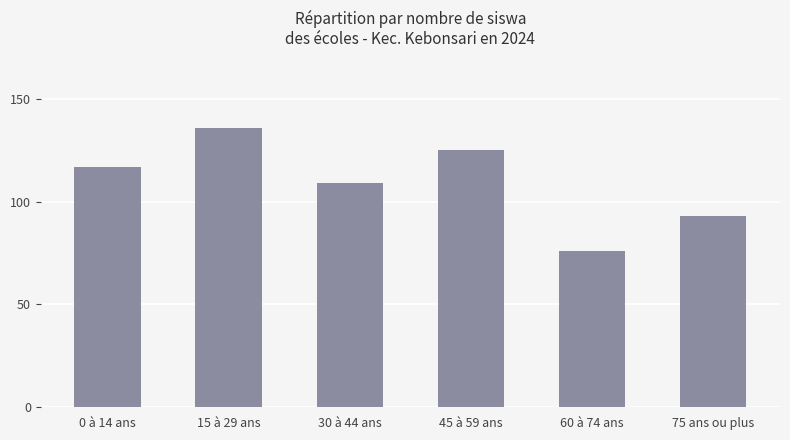

Reading left to right, extract all data points from this chart.

0 à 14 ans=117	15 à 29 ans=136	30 à 44 ans=109	45 à 59 ans=125	60 à 74 ans=76	75 ans ou plus=93